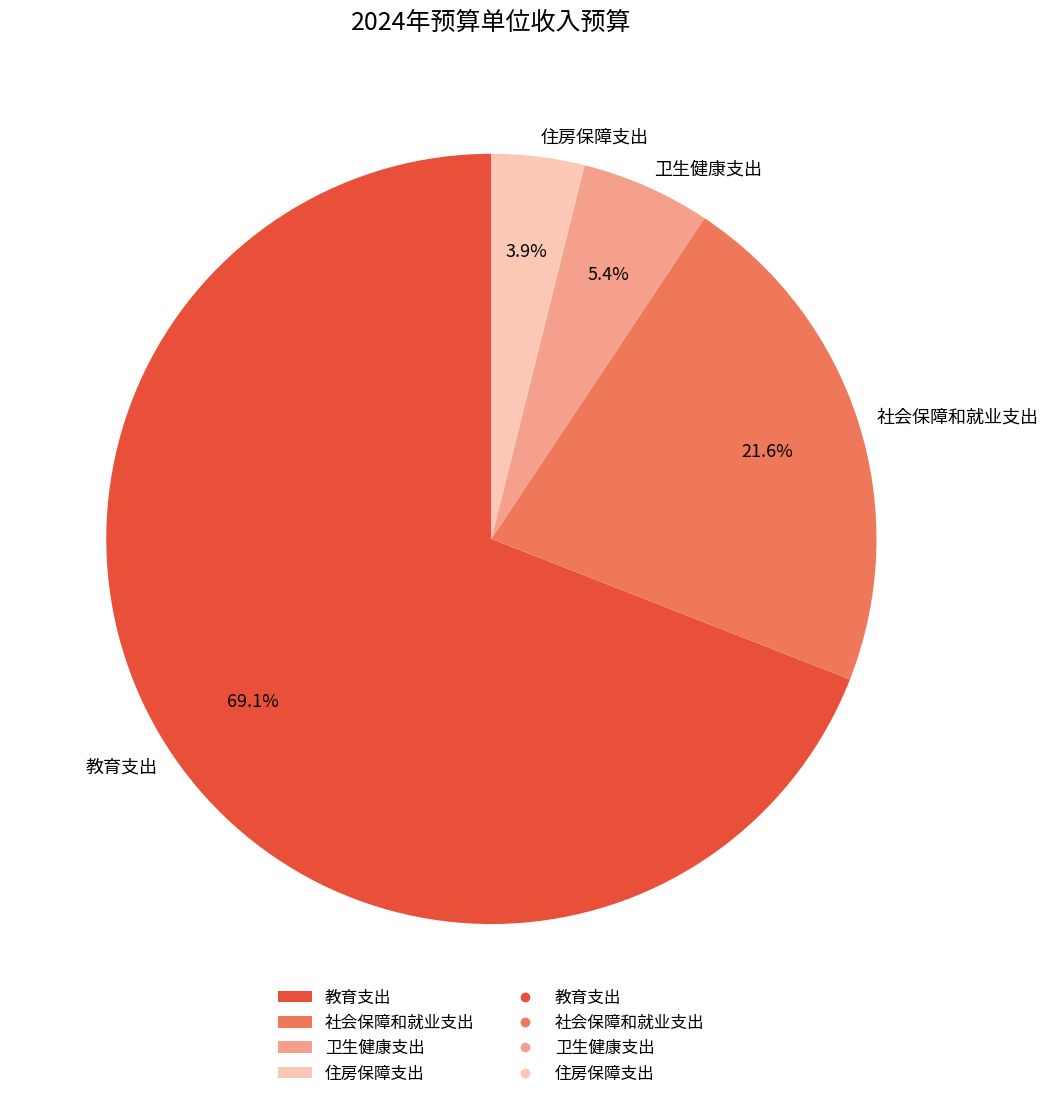

True or false: 社会保障和就业支出 accounts for 22% of the total.

True